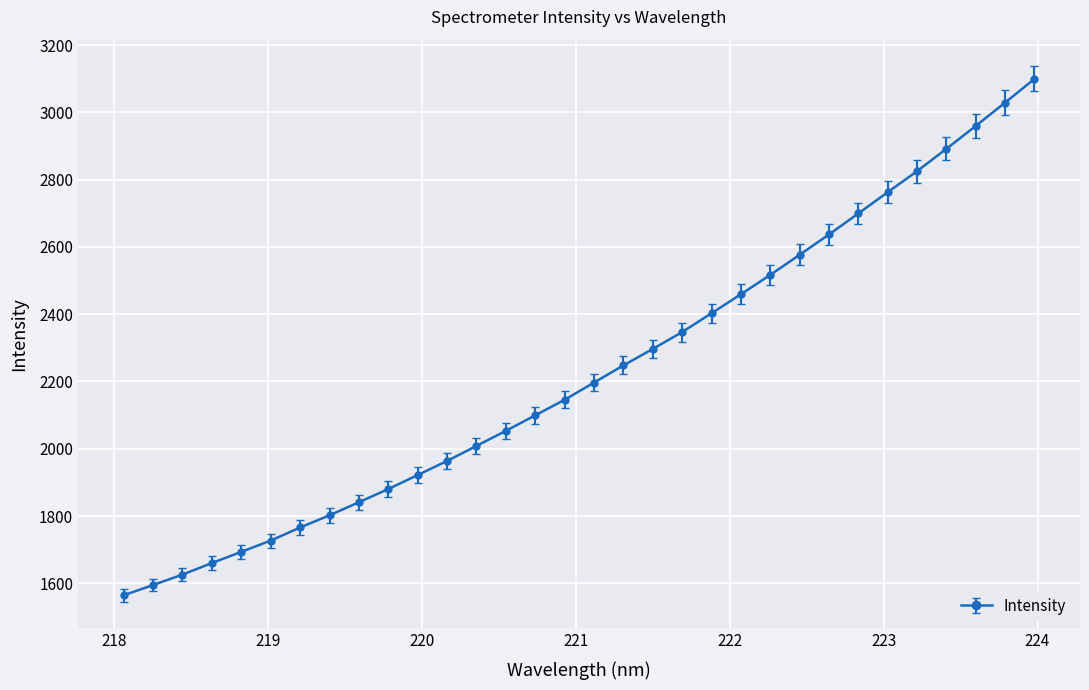

What is the minimum value shown in the chart?

1564.7